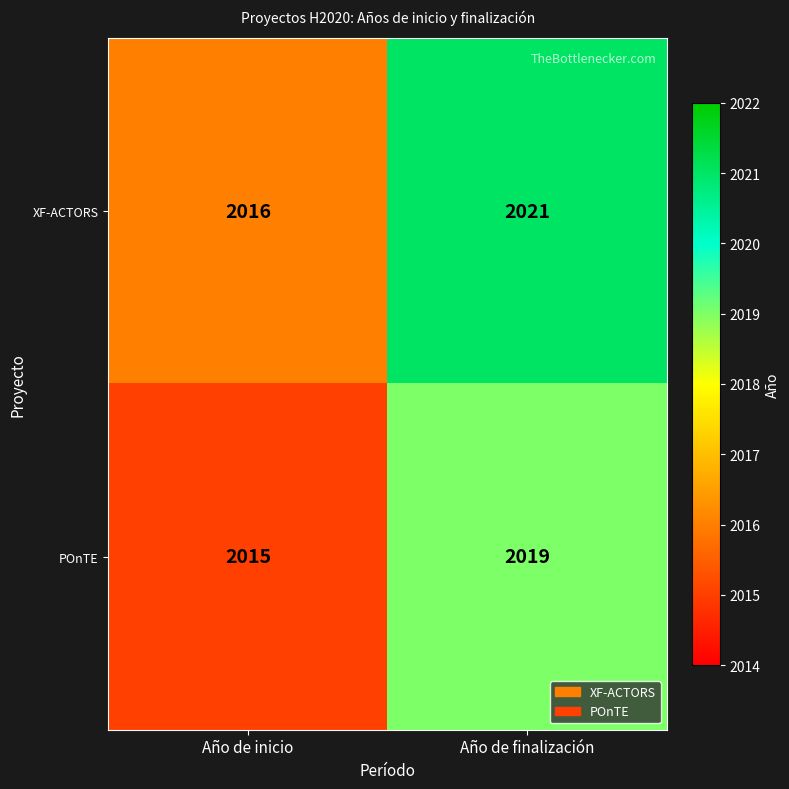

At which label is XF-ACTORS closest to 2018?

Año de inicio